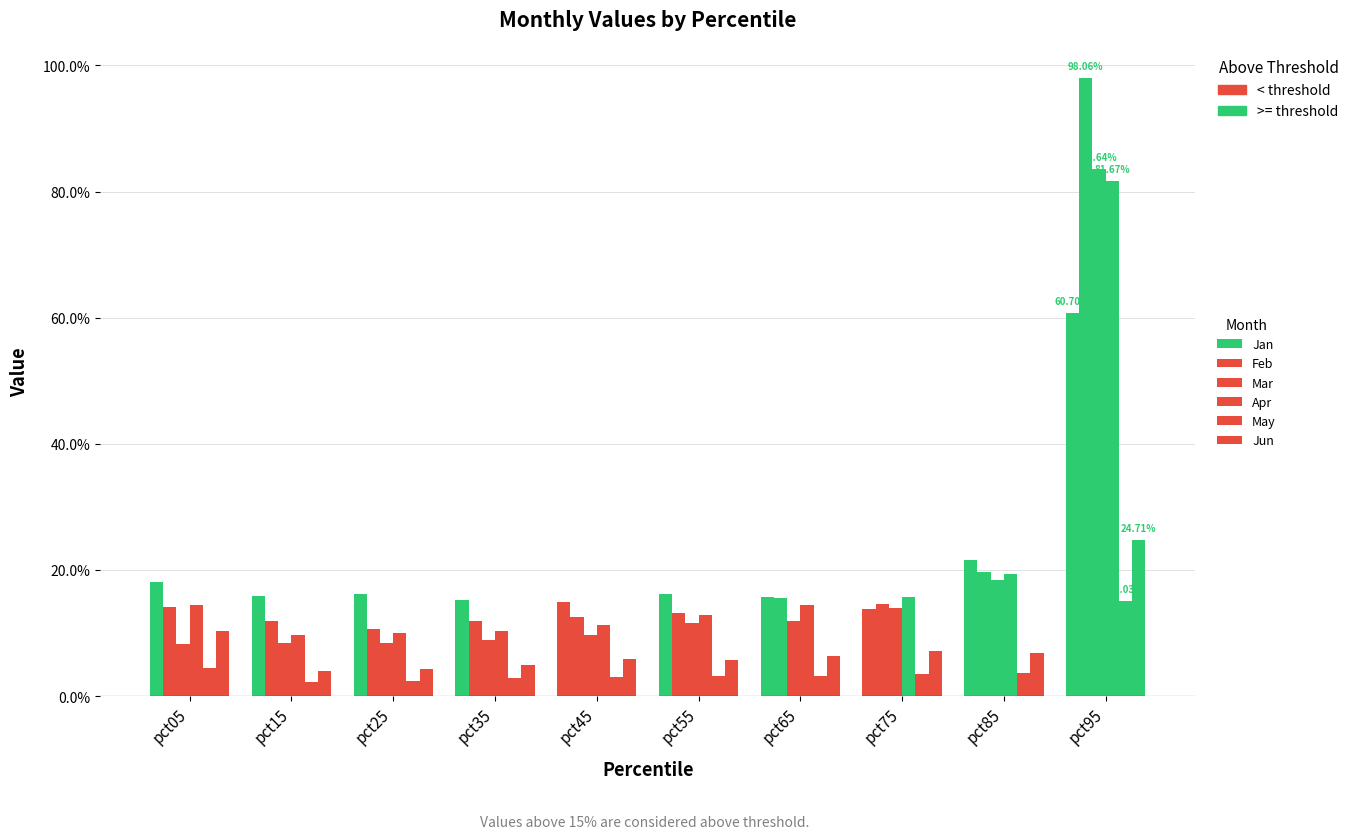

The value of May at pct25 is 0.0. True or false?

False